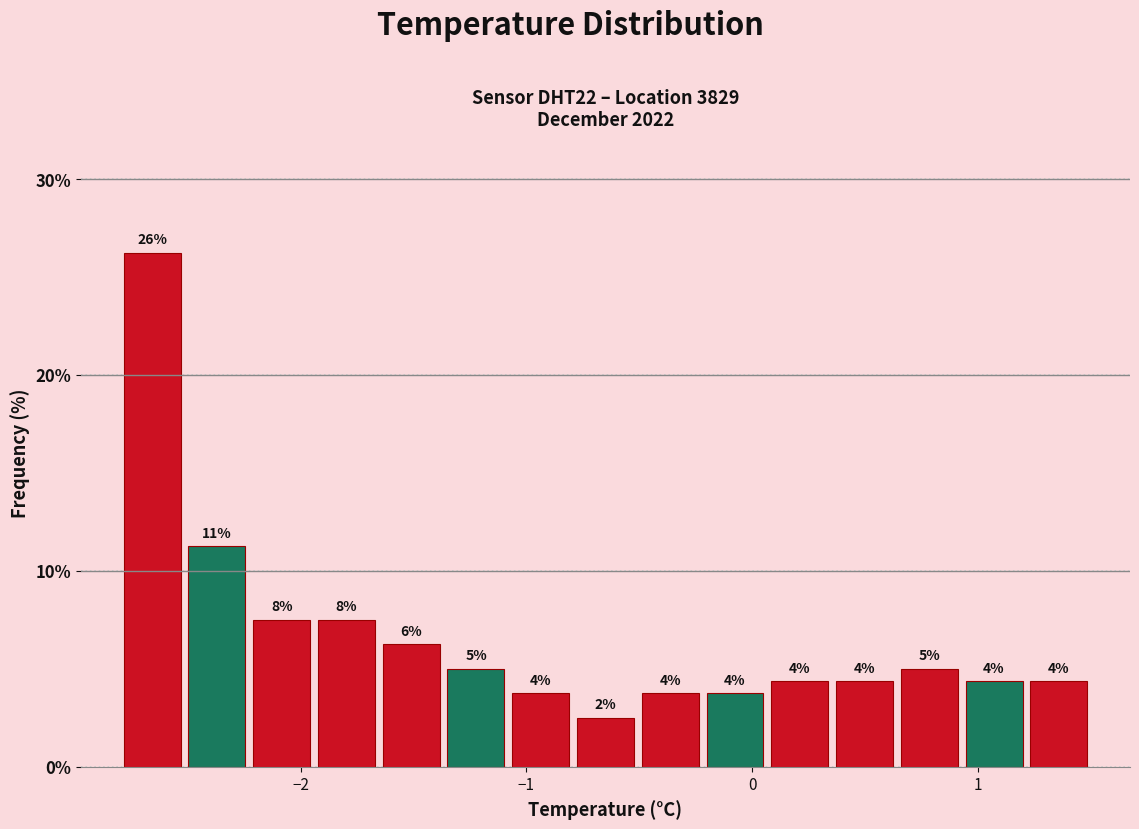

Around what value on the x-axis is the tallest bar? Give the approximate position of its centre, as read against the axis.

-2.7